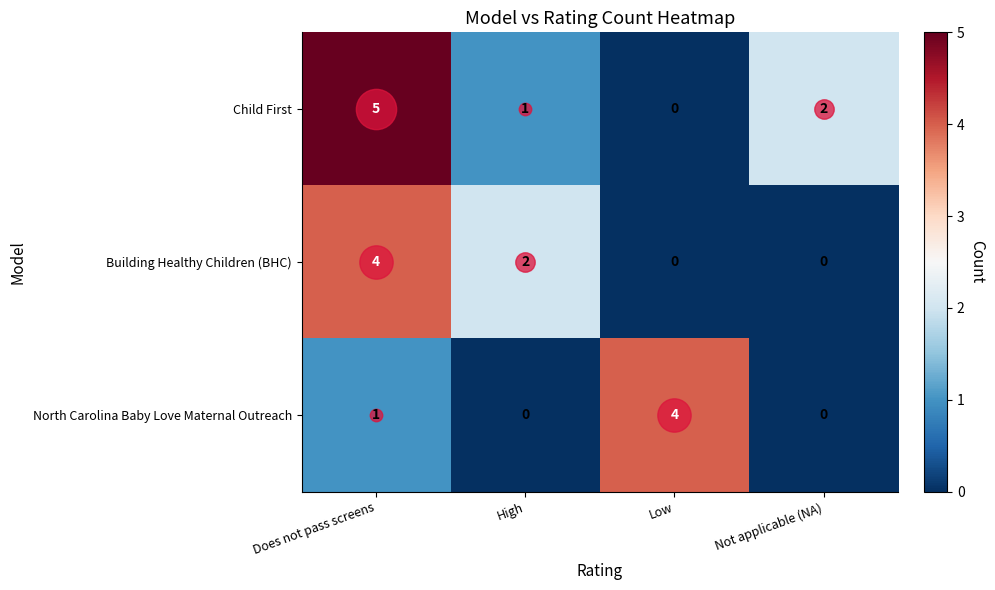

What is the spread (max minus min) of values at High?

2